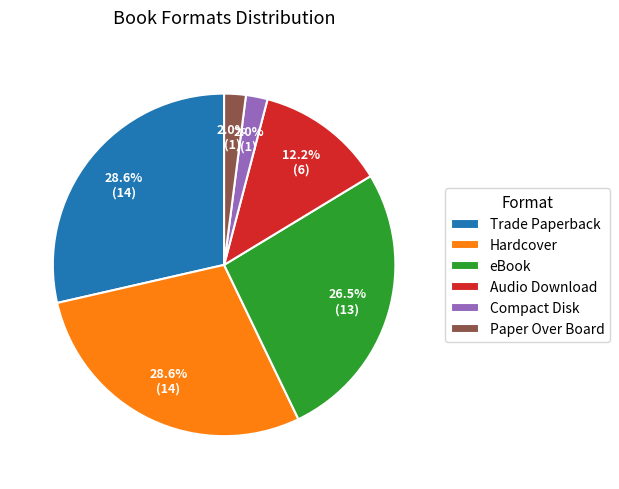

Approximately how many times larger is the value at eBook compared to Audio Download?

2.2